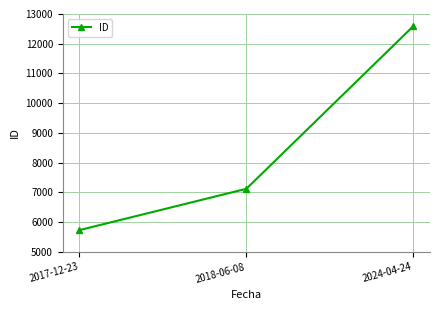

How many values are between 5735 and 12592?

3